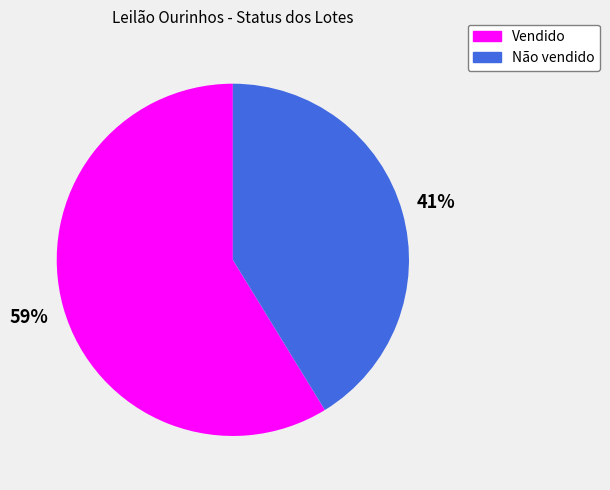

What is the ratio of the value at Vendido to the value at Não vendido?

1.4